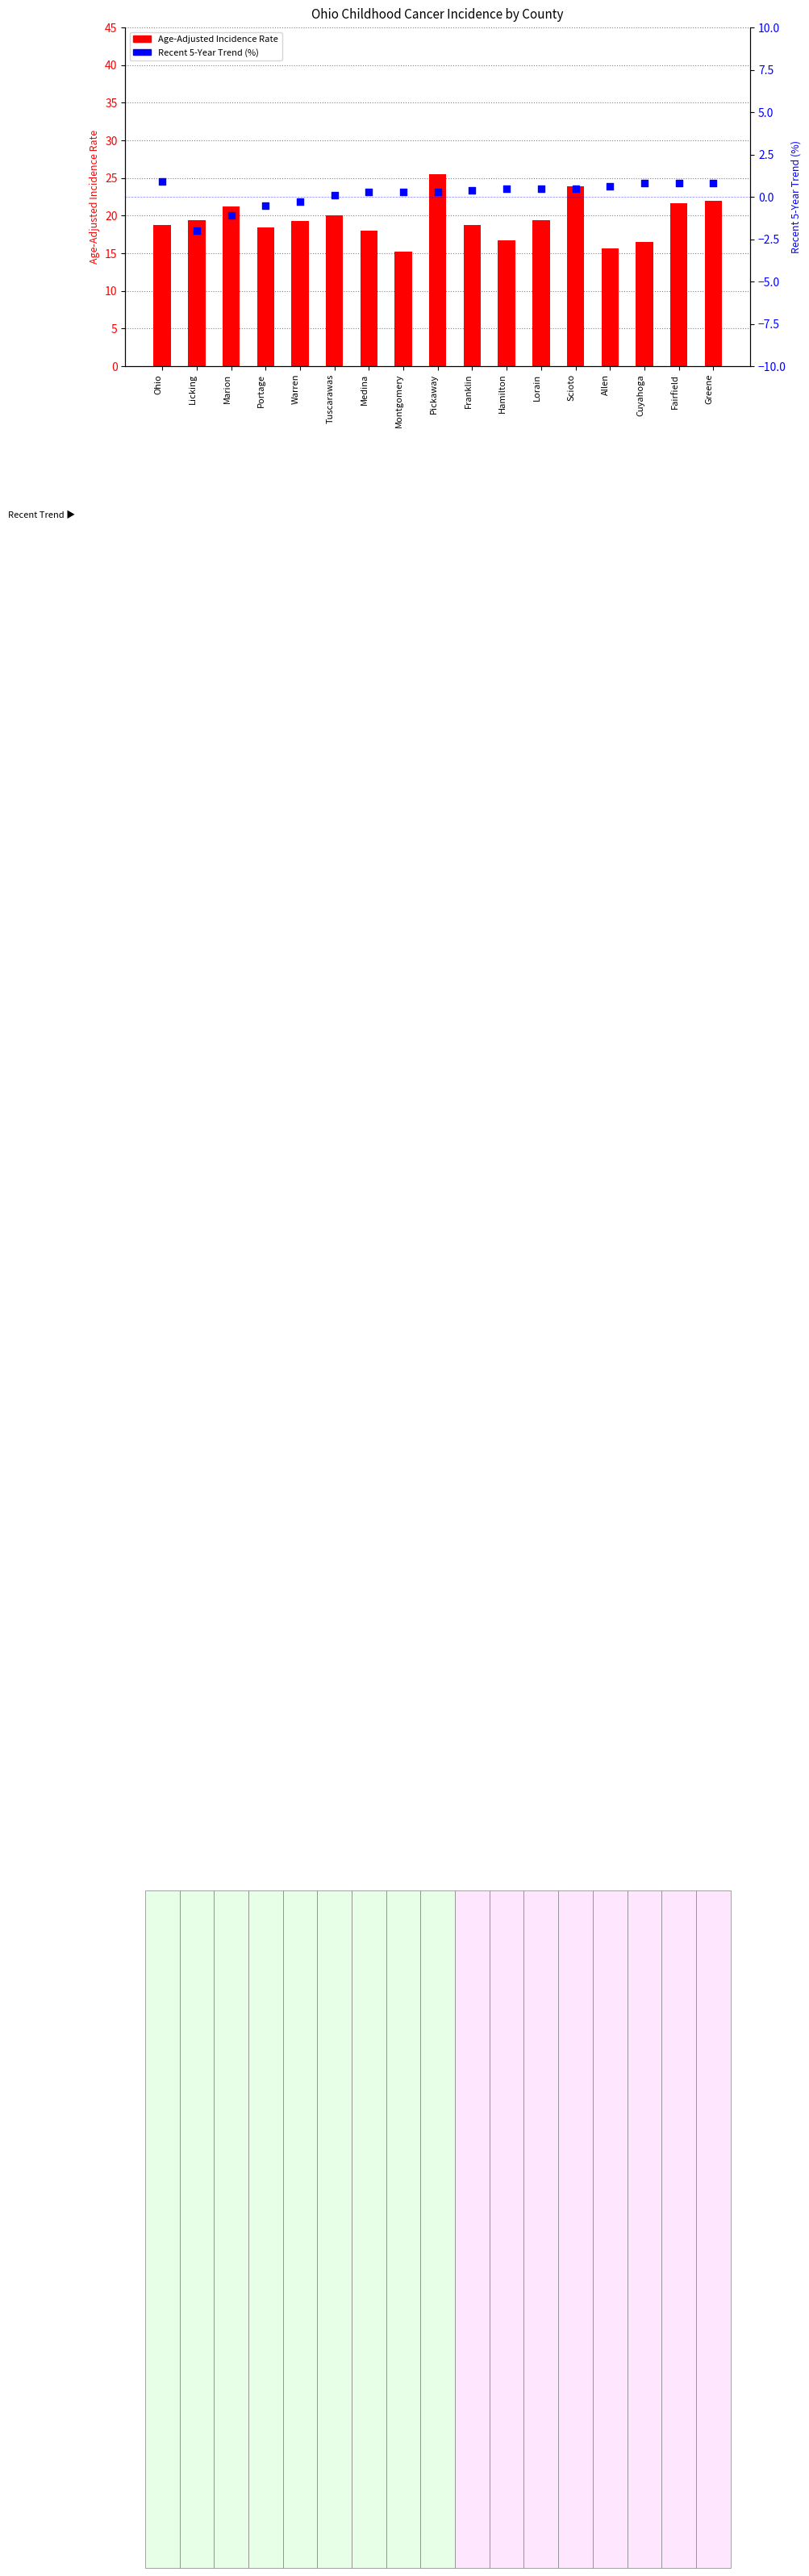

Which series has the widest spread of Y values?

Age-Adjusted Rate